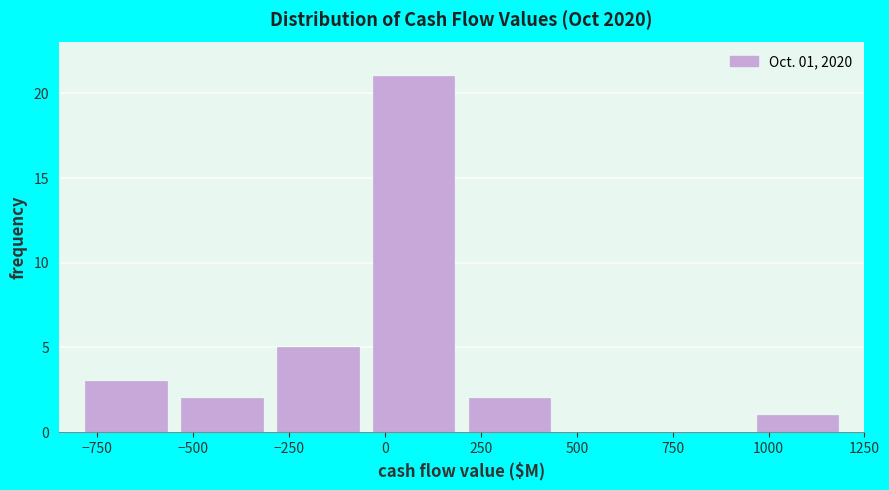

Over which range of the x-axis is the bar tallest?

-50 to 200